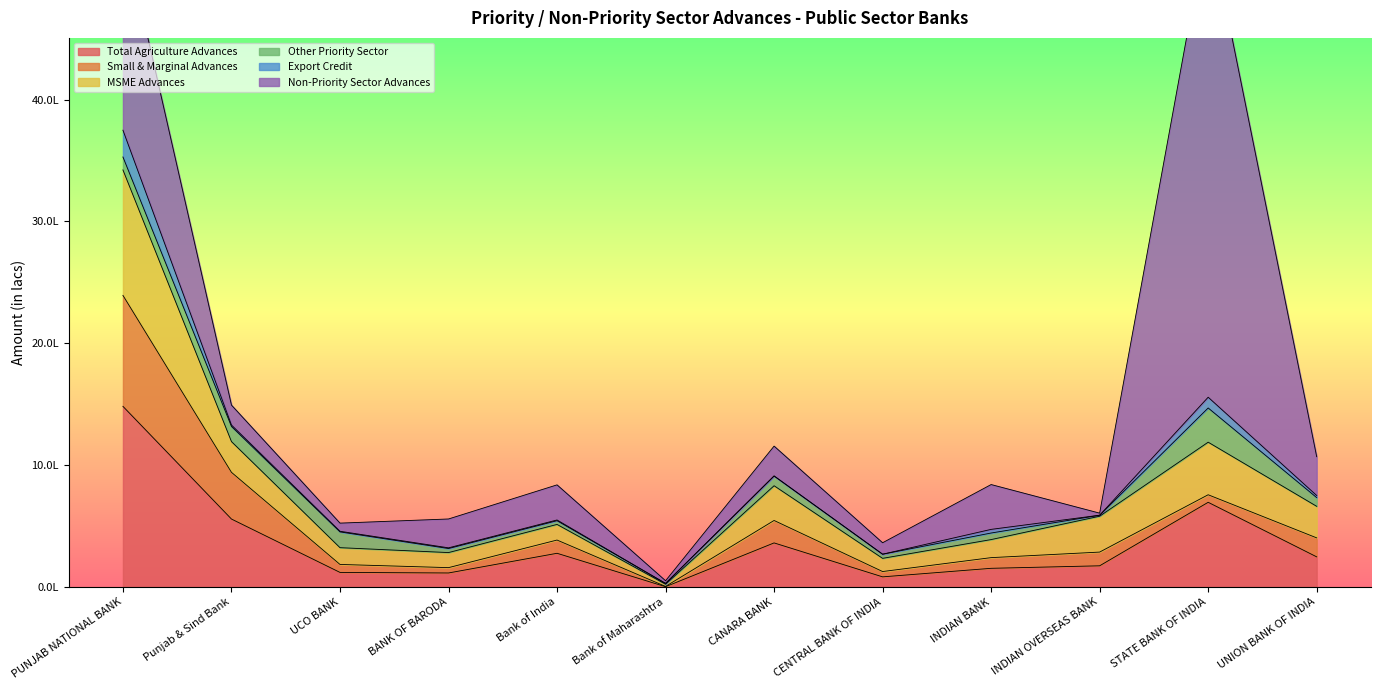

Reading left to right, transcribe all the data shown in this chart.

Total Agriculture Advances: PUNJAB NATIONAL BANK=1482565	Punjab & Sind Bank=557818	UCO BANK=119931	BANK OF BARODA=115296	Bank of India=276854	Bank of Maharashtra=2642	CANARA BANK=361976	CENTRAL BANK OF INDIA=83432	INDIAN BANK=153527	INDIAN OVERSEAS BANK=174118	STATE BANK OF INDIA=695235	UNION BANK OF INDIA=247564
Small & Marginal Advances: PUNJAB NATIONAL BANK=910694	Punjab & Sind Bank=383318	UCO BANK=65387	BANK OF BARODA=43715	Bank of India=108606	Bank of Maharashtra=2176	CANARA BANK=184155	CENTRAL BANK OF INDIA=43604	INDIAN BANK=87563	INDIAN OVERSEAS BANK=112559	STATE BANK OF INDIA=61870	UNION BANK OF INDIA=155761
MSME Advances: PUNJAB NATIONAL BANK=1029552	Punjab & Sind Bank=252422	UCO BANK=137634	BANK OF BARODA=123661	Bank of India=128291	Bank of Maharashtra=18025	CANARA BANK=285124	CENTRAL BANK OF INDIA=108258	INDIAN BANK=148211	INDIAN OVERSEAS BANK=294330	STATE BANK OF INDIA=431471	UNION BANK OF INDIA=258989
Other Priority Sector: PUNJAB NATIONAL BANK=106177	Punjab & Sind Bank=123962	UCO BANK=129445	BANK OF BARODA=33243	Bank of India=30487	Bank of Maharashtra=6633	CANARA BANK=80014	CENTRAL BANK OF INDIA=33954	INDIAN BANK=53894	INDIAN OVERSEAS BANK=7899	STATE BANK OF INDIA=280740	UNION BANK OF INDIA=71530
Export Credit: PUNJAB NATIONAL BANK=219832	Punjab & Sind Bank=11773	UCO BANK=5098	BANK OF BARODA=5681	Bank of India=5957	Bank of Maharashtra=0	CANARA BANK=0	CENTRAL BANK OF INDIA=0	INDIAN BANK=29808	INDIAN OVERSEAS BANK=375	STATE BANK OF INDIA=88223	UNION BANK OF INDIA=17211
Non-Priority Sector Advances: PUNJAB NATIONAL BANK=1656071	Punjab & Sind Bank=163608	UCO BANK=66834	BANK OF BARODA=236786	Bank of India=288140	Bank of Maharashtra=22135	CANARA BANK=245083	CENTRAL BANK OF INDIA=94040	INDIAN BANK=367873	INDIAN OVERSEAS BANK=16934	STATE BANK OF INDIA=3918493	UNION BANK OF INDIA=318401